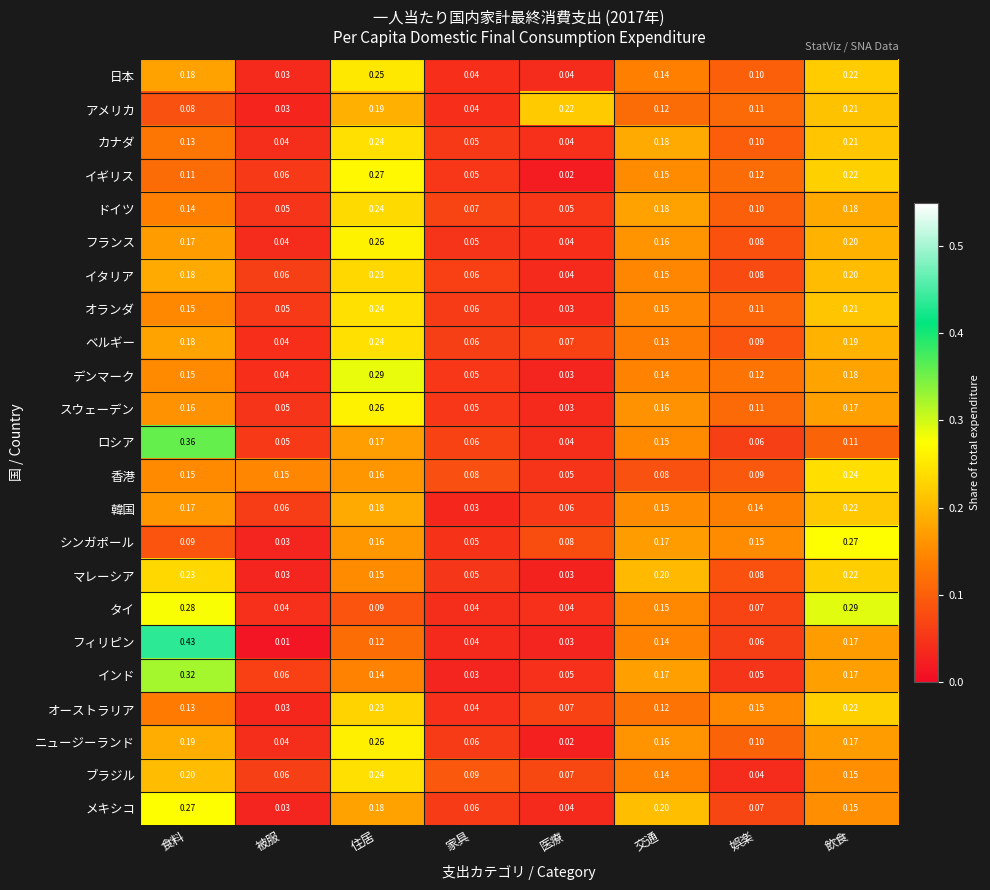

Which series has the largest range (max minus min)?

フィリピン